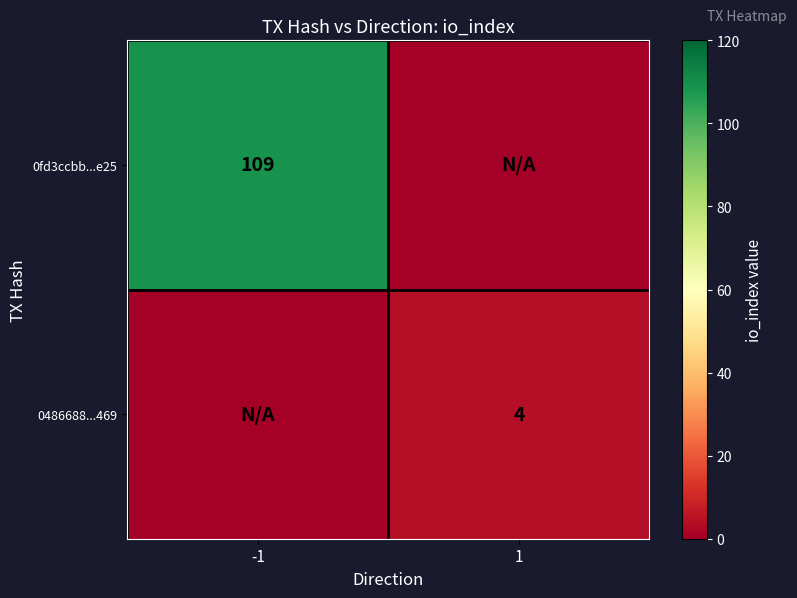

What is the total value across all series at 1?

4